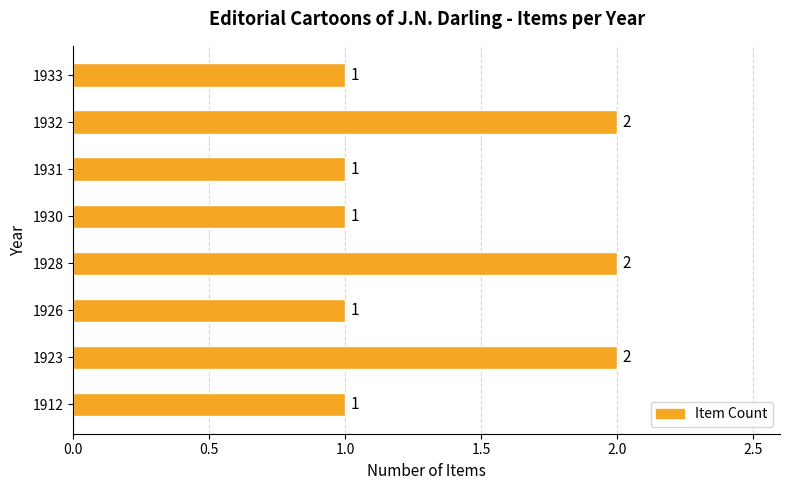

True or false: the data shows 1 at 1933.

True